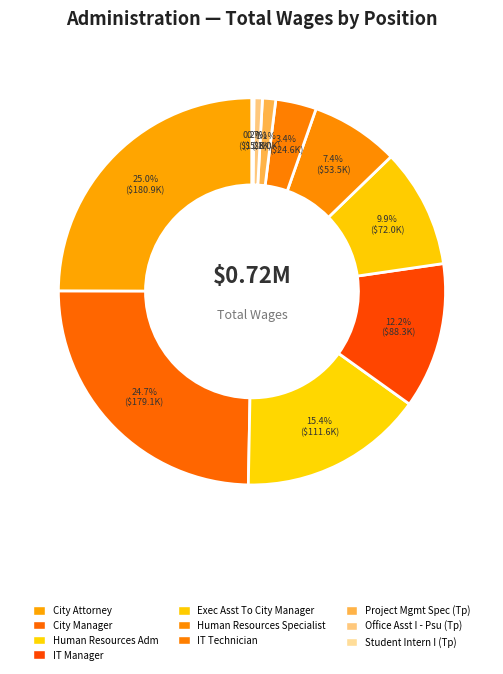

Rank the categories by value from highest to lowest.

City Attorney, City Manager, Human Resources Adm, IT Manager, Exec Asst To City Manager, Human Resources Specialist, IT Technician, Project Mgmt Spec (Tp), Office Asst I - Psu (Tp), Student Intern I (Tp)